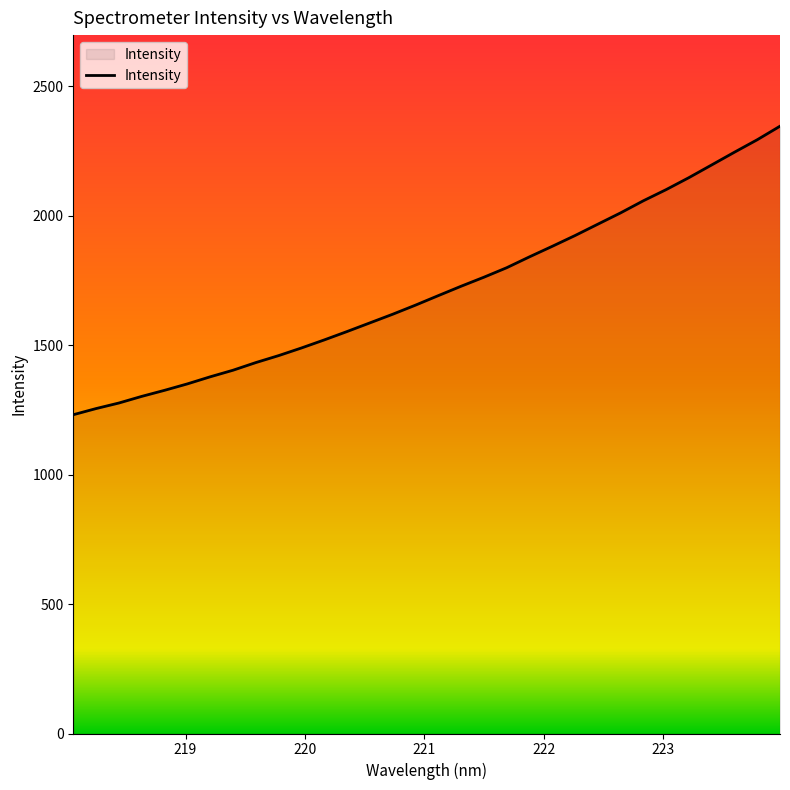

What is the average value?

1713.6